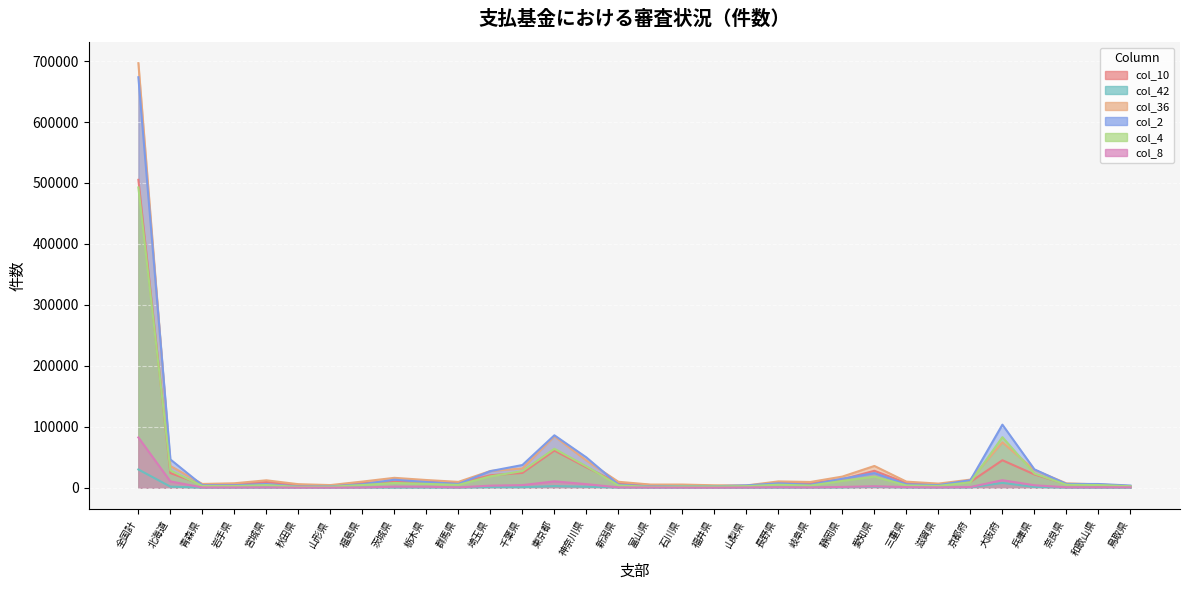

How many lines are shown in the chart?

6